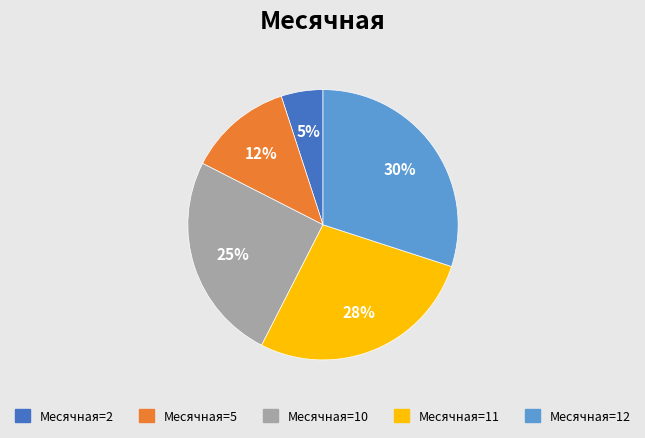

Rank the categories by value from highest to lowest.

Месячная=12, Месячная=11, Месячная=10, Месячная=5, Месячная=2